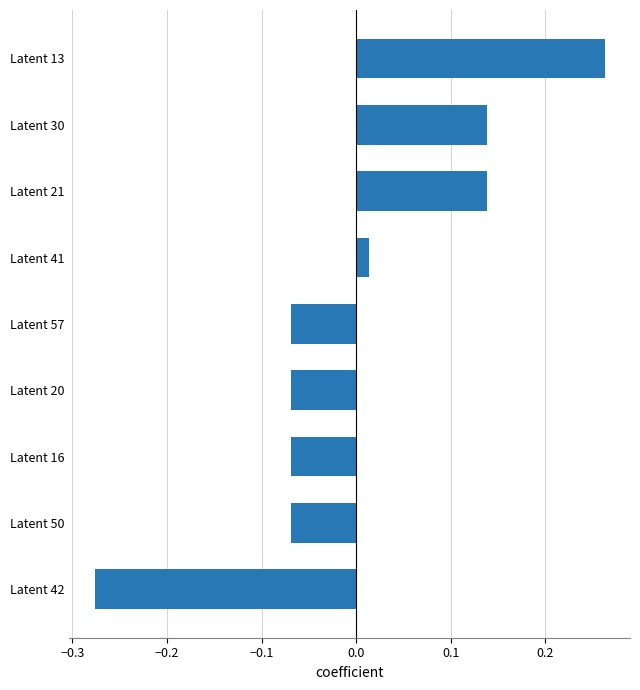

How many values are below zero?

5